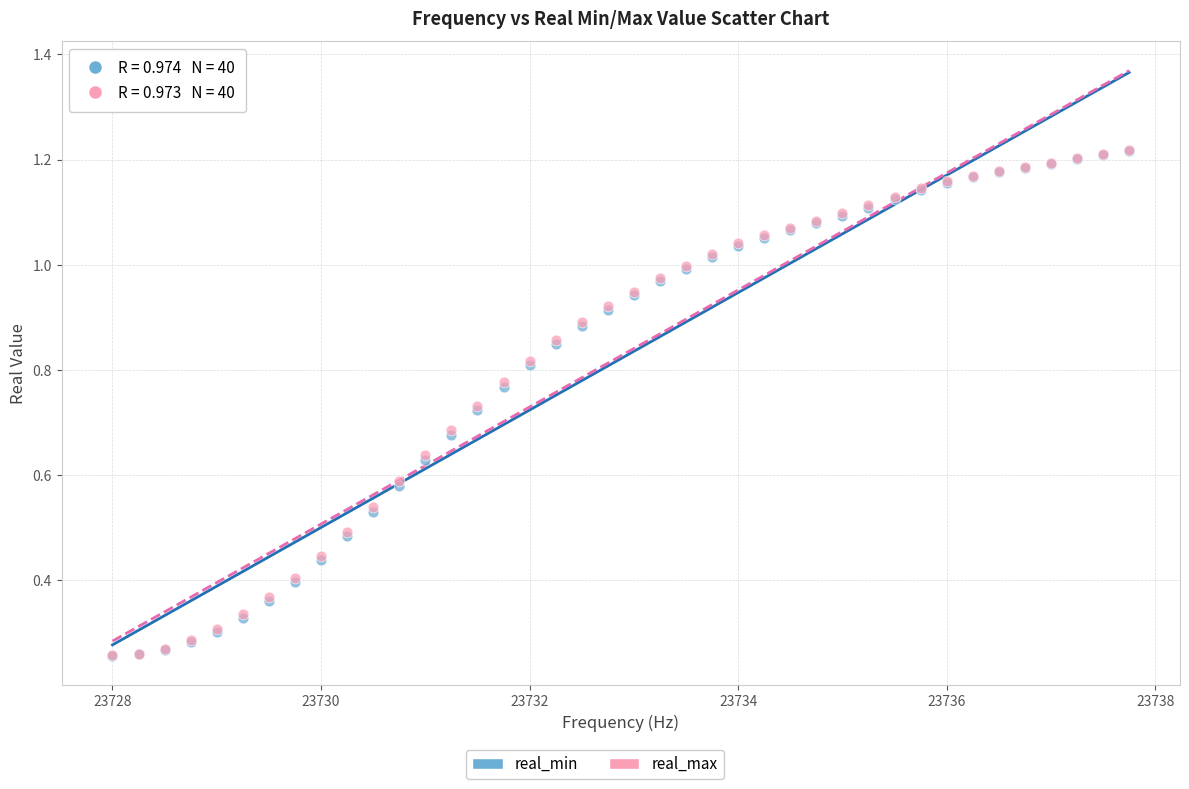

Which series has the largest Y range (max minus min)?

real_max